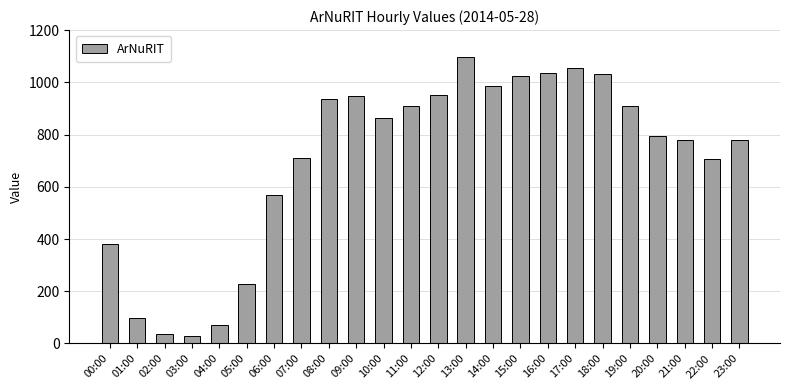

What is the maximum value shown in the chart?

1096